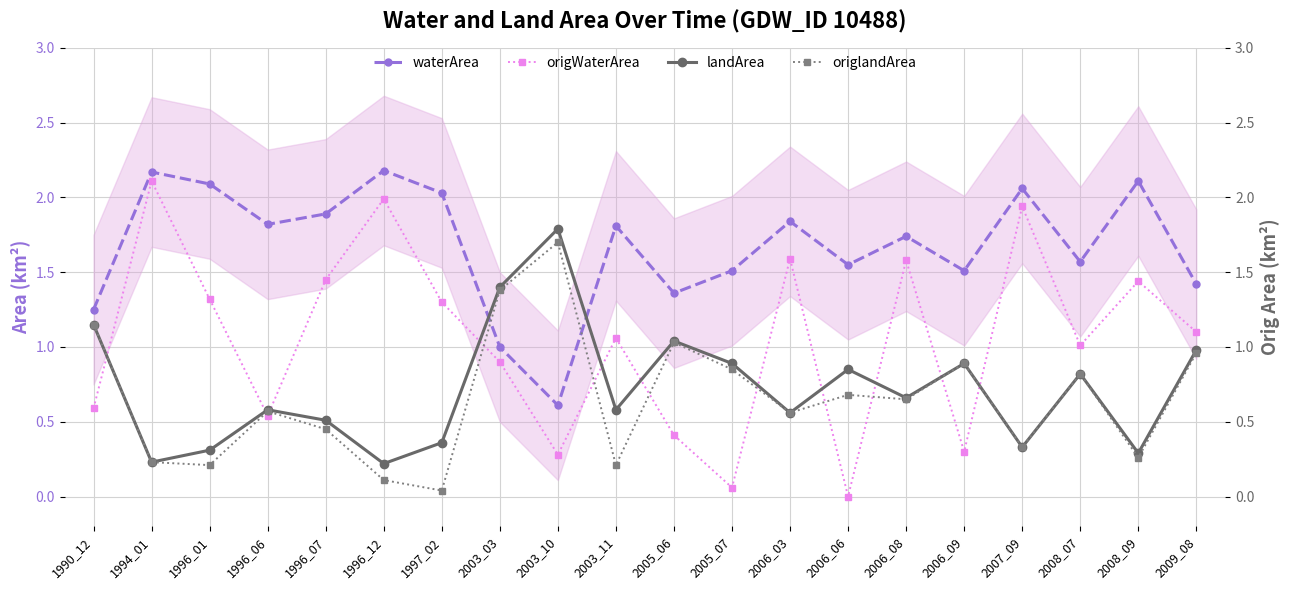

What is the value of the origWaterArea point at the 18th from the left?

1.0